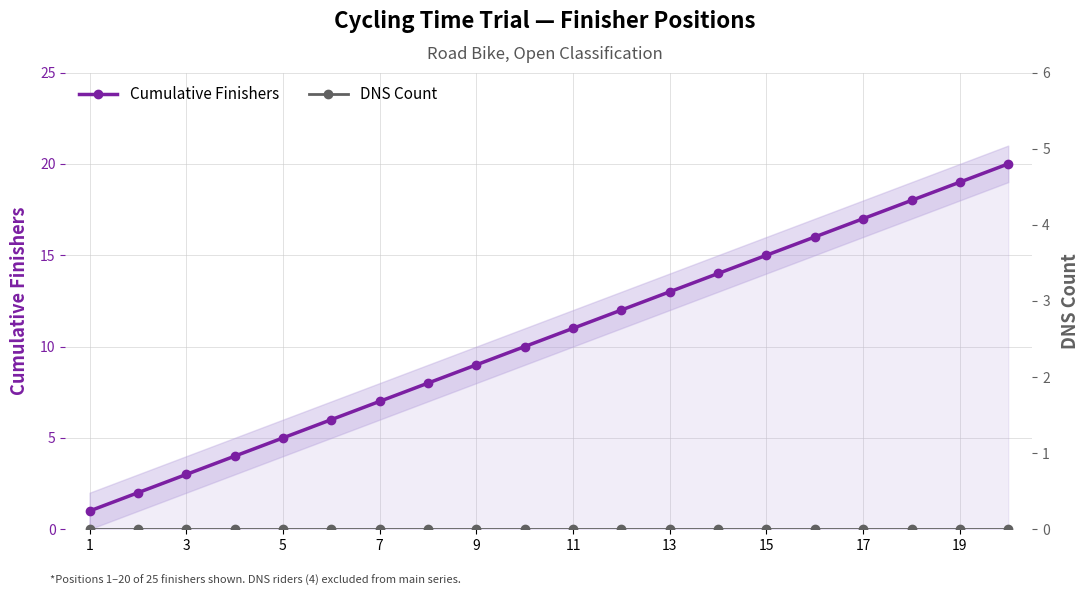

True or false: Cumulative Finishers has a value of 3 at 13.

False